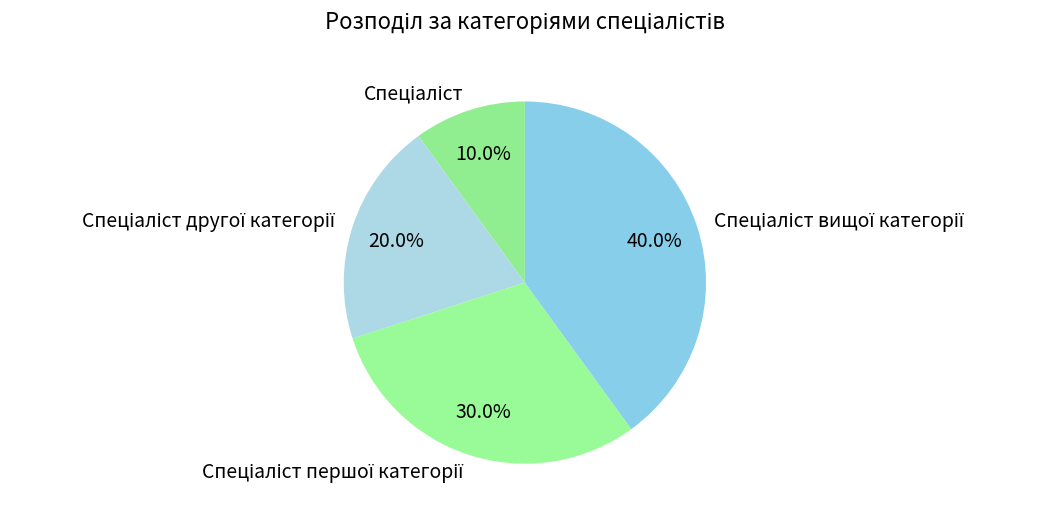

Is there any slice that represents more than half of the pie?

No